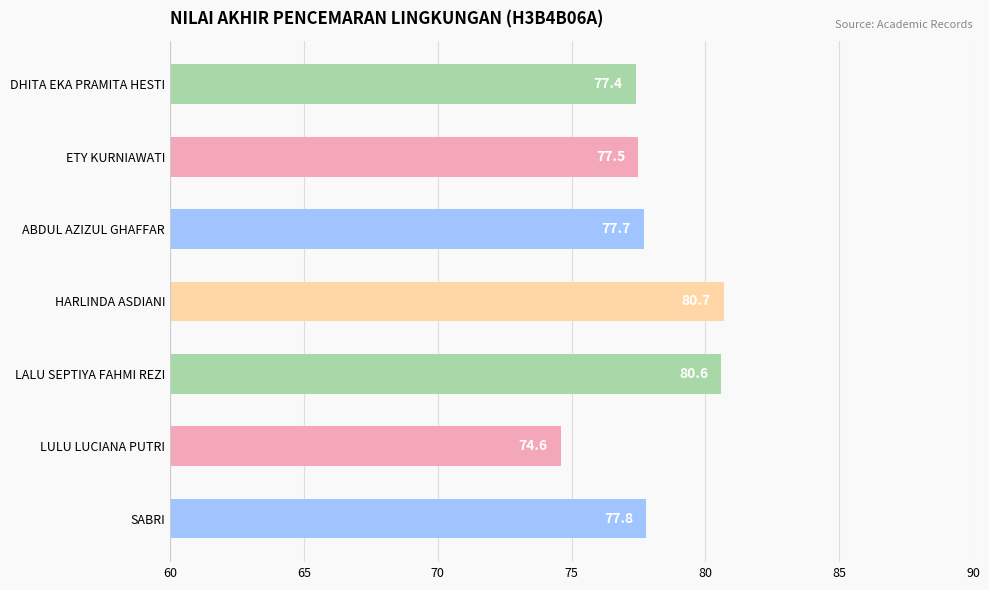

What is the average value?

78.0